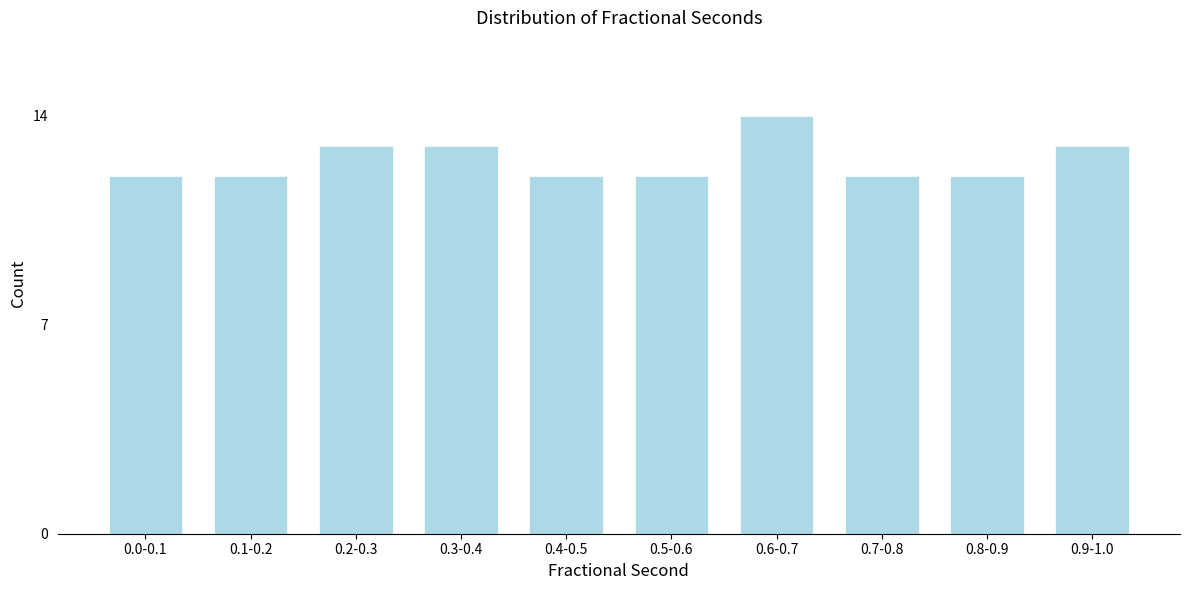

Reading right to left, extract all data points from this chart.

13	12	12	14	12	12	13	13	12	12